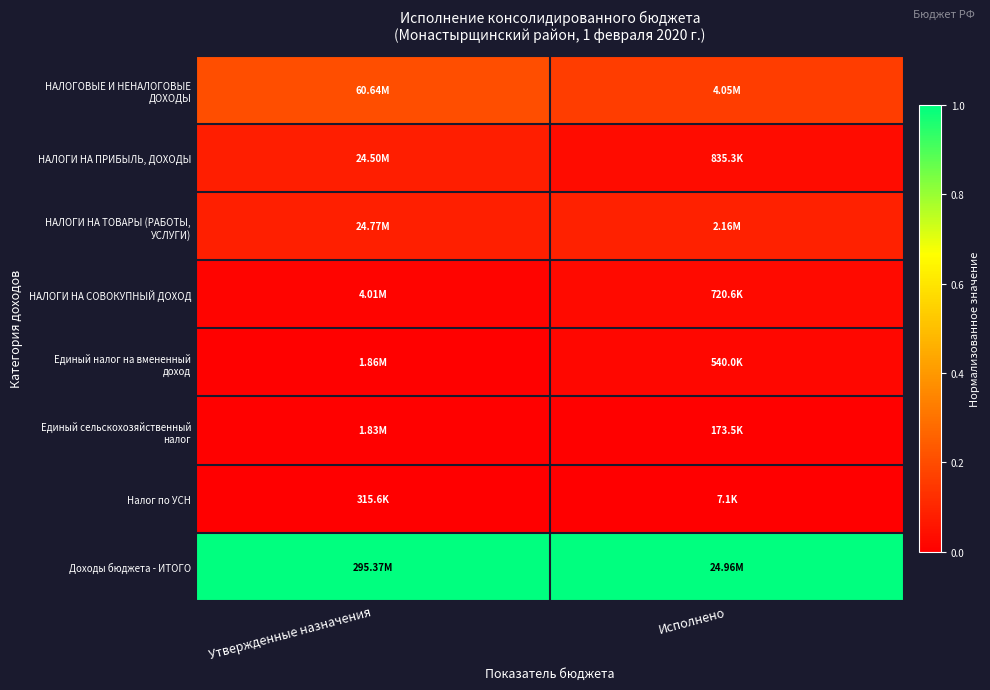

What is the total value across all series at Утвержденные назначения?

1.4